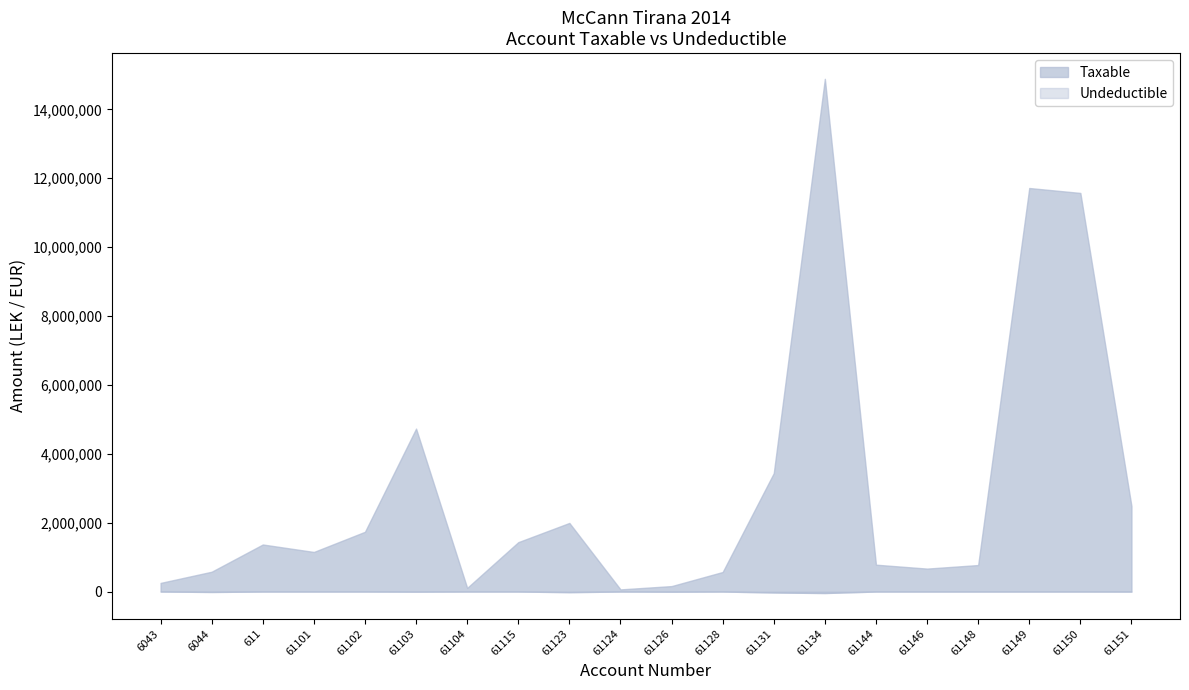

Reading left to right, what are all the values shown in this chart?

Taxable: 6043=250227.1	6044=575296.9	611=1366068.5	61101=1149043.7	61102=1735151.5	61103=4731146.9	61104=105900.0	61115=1433753.2	61123=1991862.2	61124=61813.2	61126=157990.0	61128=567460.5	61131=3437988.5	61134=14887859.8	61144=779642.1	61146=666085.5	61148=769080.9	61149=11717876.6	61150=11574631.1	61151=2482098.3
Undeductible: 6043=0.0	6044=12822.0	611=0.0	61101=0.0	61102=0.0	61103=3920.0	61104=0.0	61115=250.0	61123=18500.0	61124=0.0	61126=5100.0	61128=0.0	61131=28000.0	61134=43299.0	61144=0.0	61146=0.0	61148=0.0	61149=0.0	61150=0.0	61151=1398.0